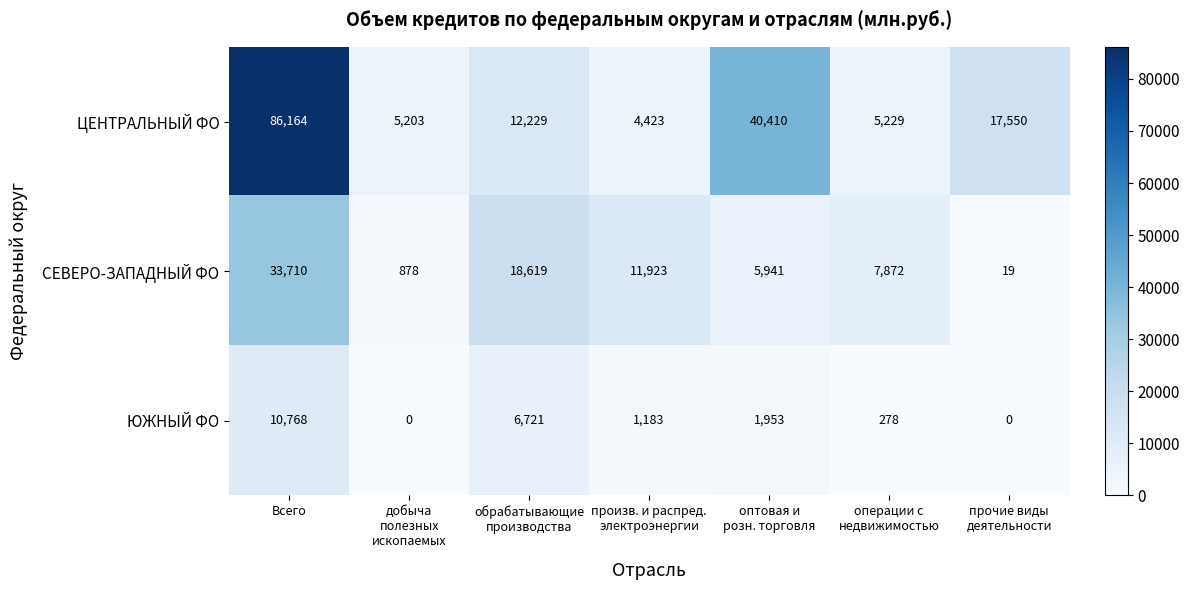

Which series has the widest spread of values?

ЦЕНТРАЛЬНЫЙ ФО